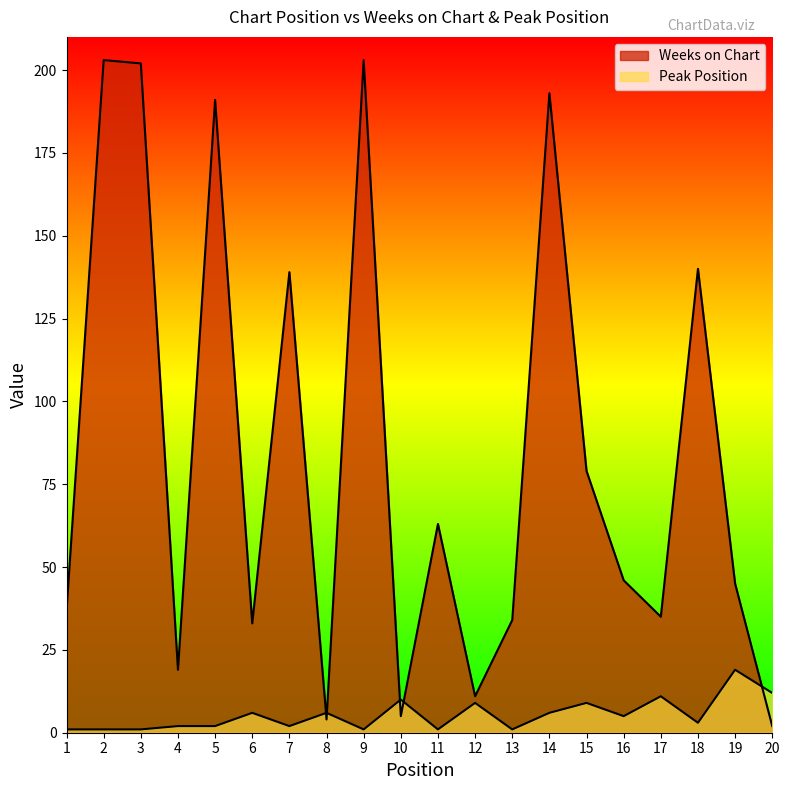

Reading right to left, extract all data points from this chart.

Weeks on Chart: 20=2	19=45	18=140	17=35	16=46	15=79	14=193	13=34	12=11	11=63	10=5	9=203	8=4	7=139	6=33	5=191	4=19	3=202	2=203	1=37
Peak Position: 20=12	19=19	18=3	17=11	16=5	15=9	14=6	13=1	12=9	11=1	10=10	9=1	8=6	7=2	6=6	5=2	4=2	3=1	2=1	1=1